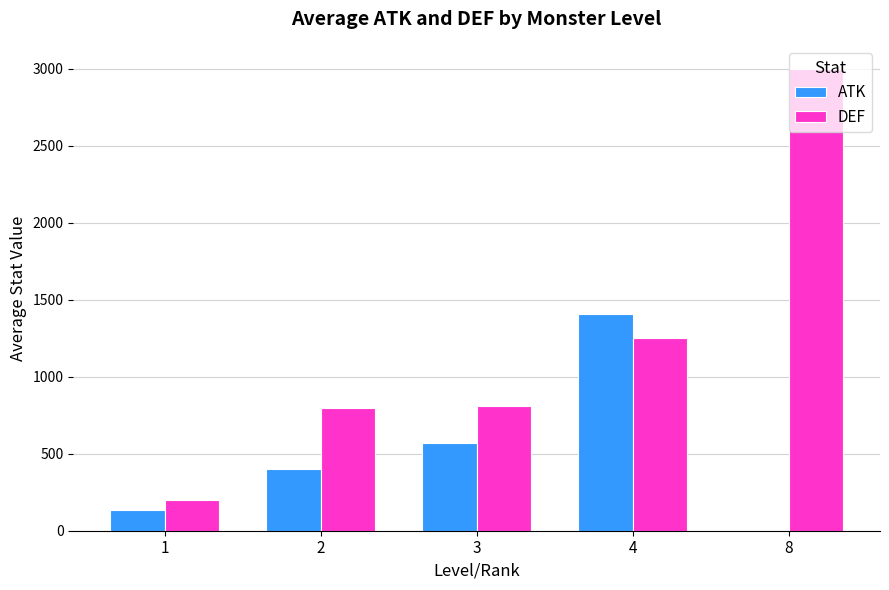

What is the spread (max minus min) of values at 4?

158.3